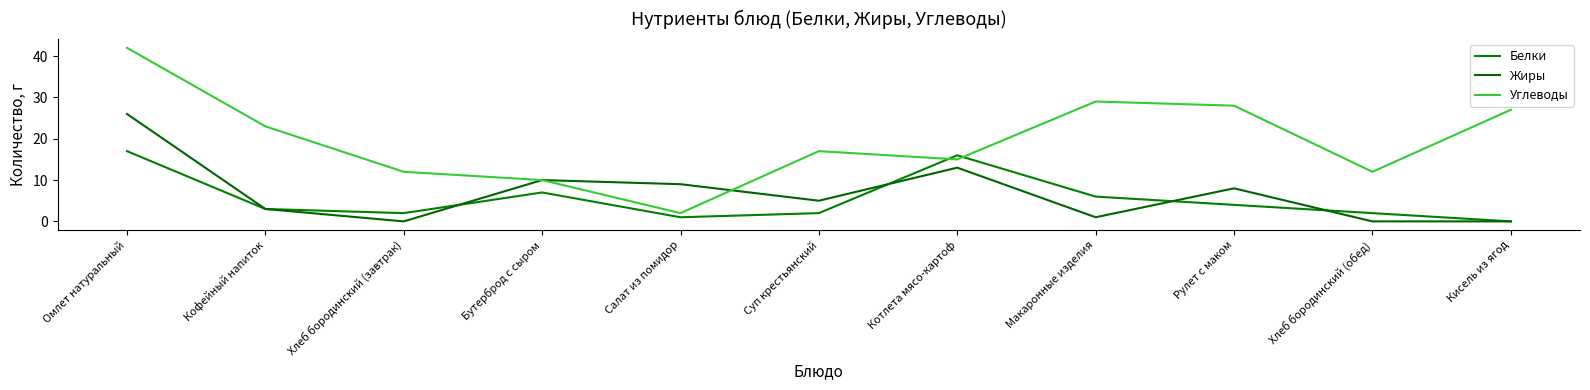

What is the sum of all Углеводы values?

217